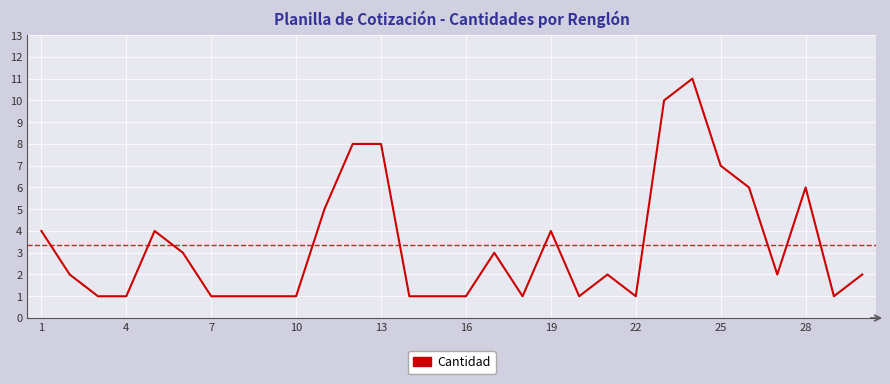

What is the minimum value shown in the chart?

1